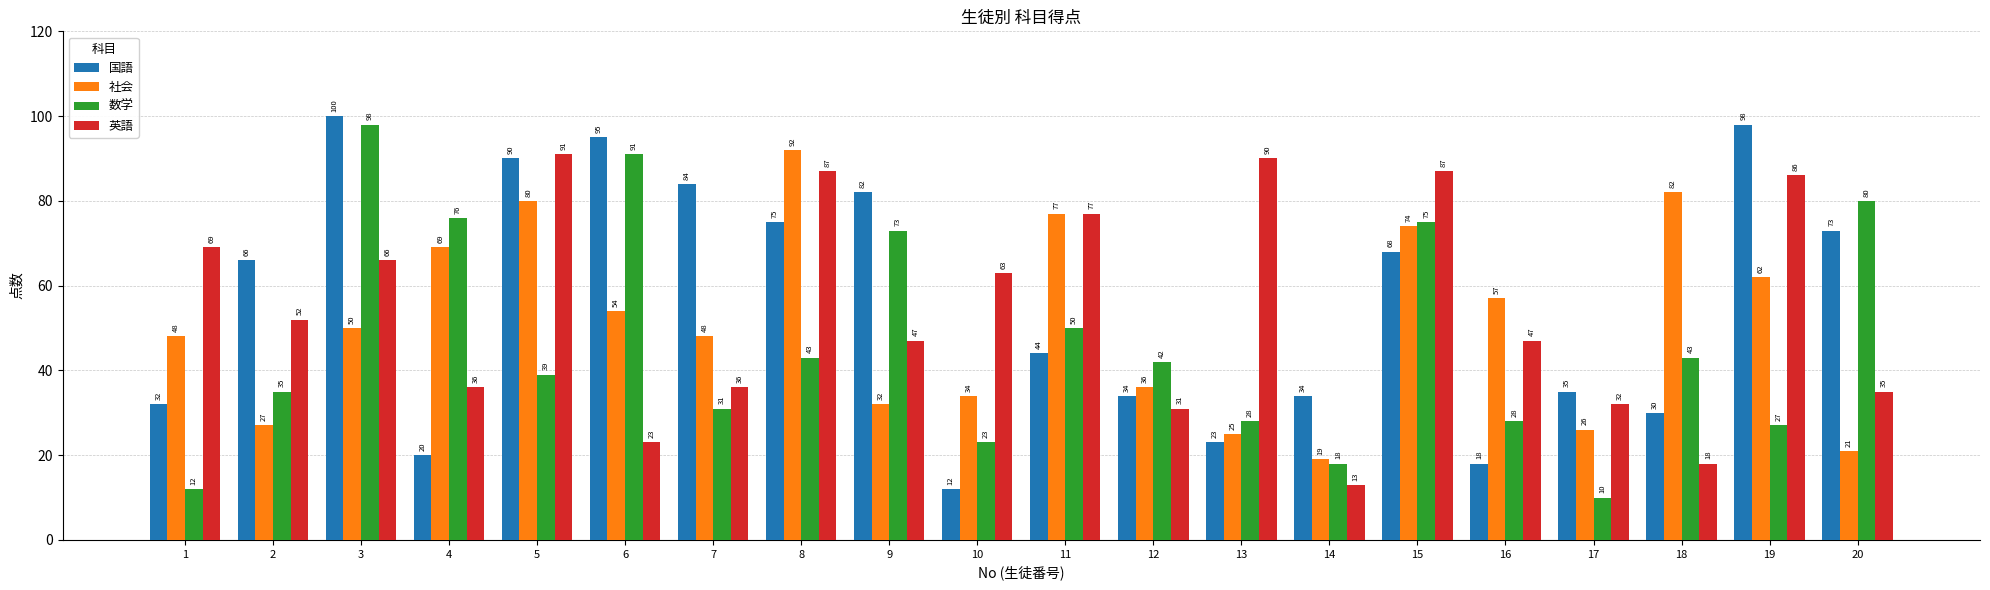

What is the lowest value of the 社会 series?

19